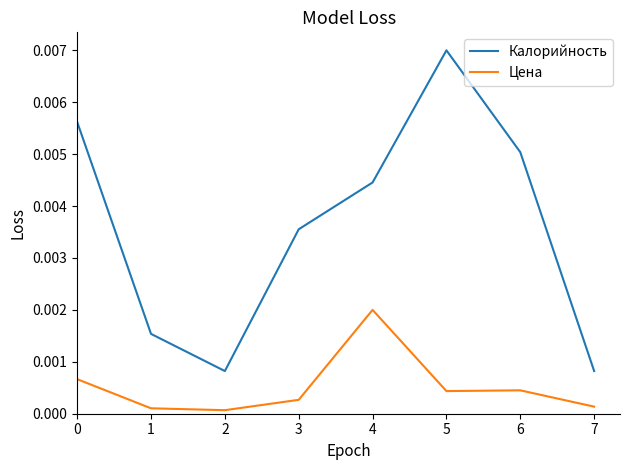

True or false: Цена and Калорийность intersect in this chart.

False